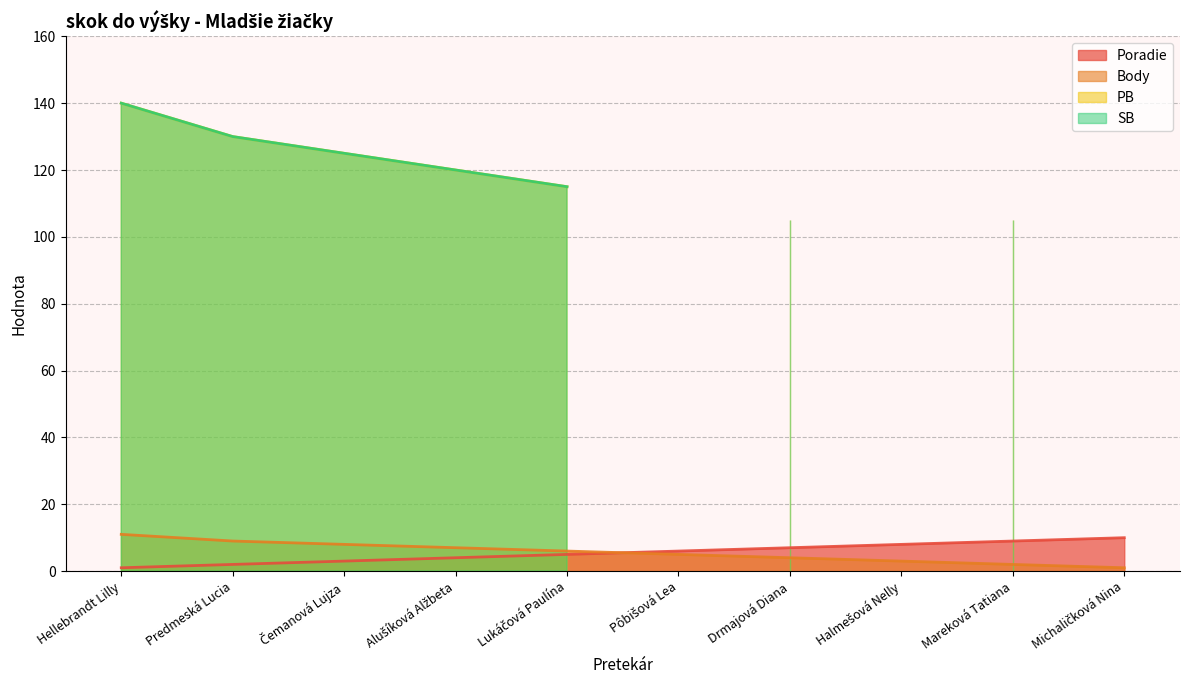

True or false: Poradie has a value of 7 at Lukáčová Paulína.

False